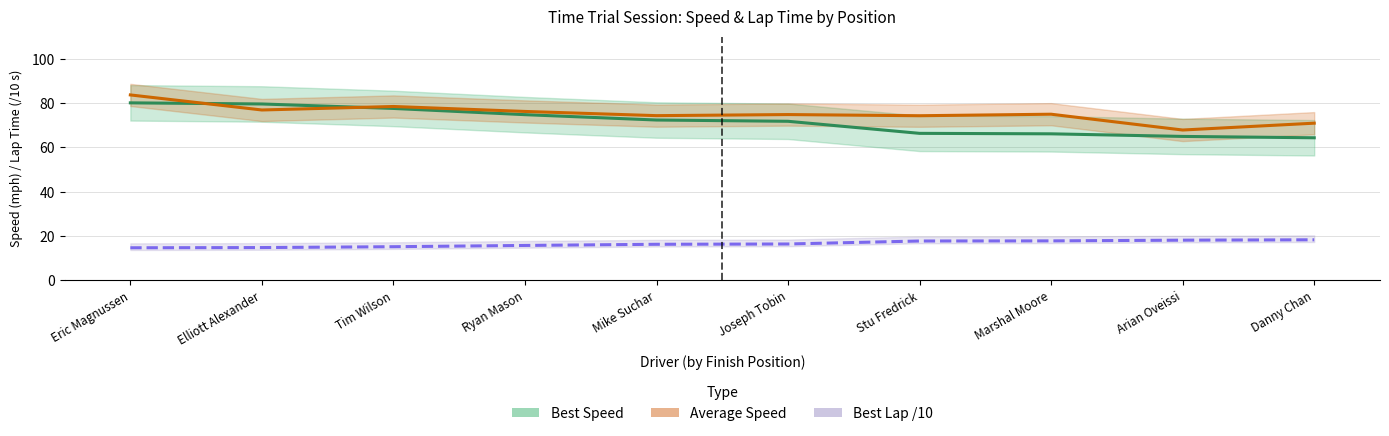

Where is Average Speed nearest to the value 75?

Marshal Moore